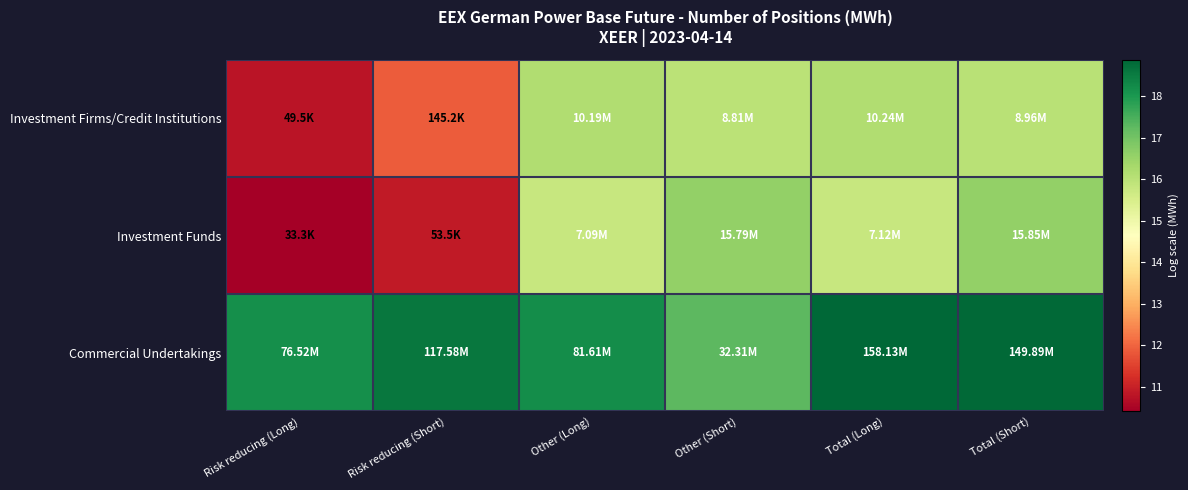

Reading right to left, list all the values displayed in this chart.

Investment Firms/Credit Institutions: Total (Short)=16.0	Total (Long)=16.1	Other (Short)=16.0	Other (Long)=16.1	Risk reducing (Short)=11.9	Risk reducing (Long)=10.8
Investment Funds: Total (Short)=16.6	Total (Long)=15.8	Other (Short)=16.6	Other (Long)=15.8	Risk reducing (Short)=10.9	Risk reducing (Long)=10.4
Commercial Undertakings: Total (Short)=18.8	Total (Long)=18.9	Other (Short)=17.3	Other (Long)=18.2	Risk reducing (Short)=18.6	Risk reducing (Long)=18.2